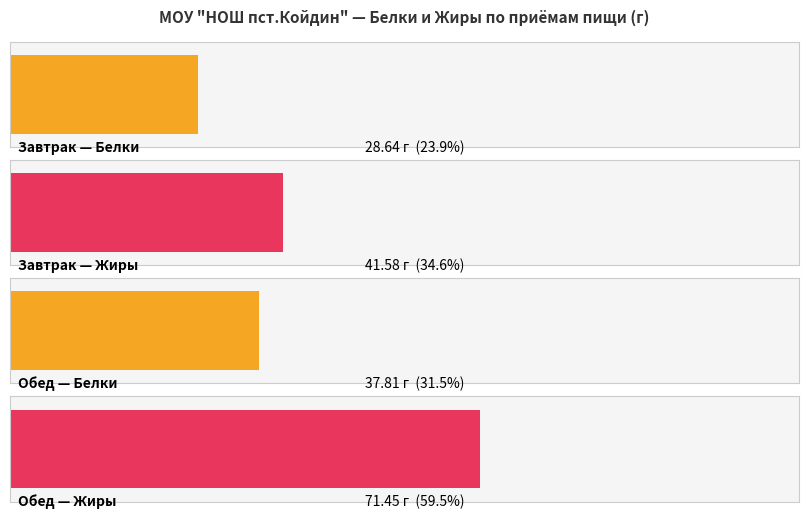

At which category is the sum across all series the highest?

Обед